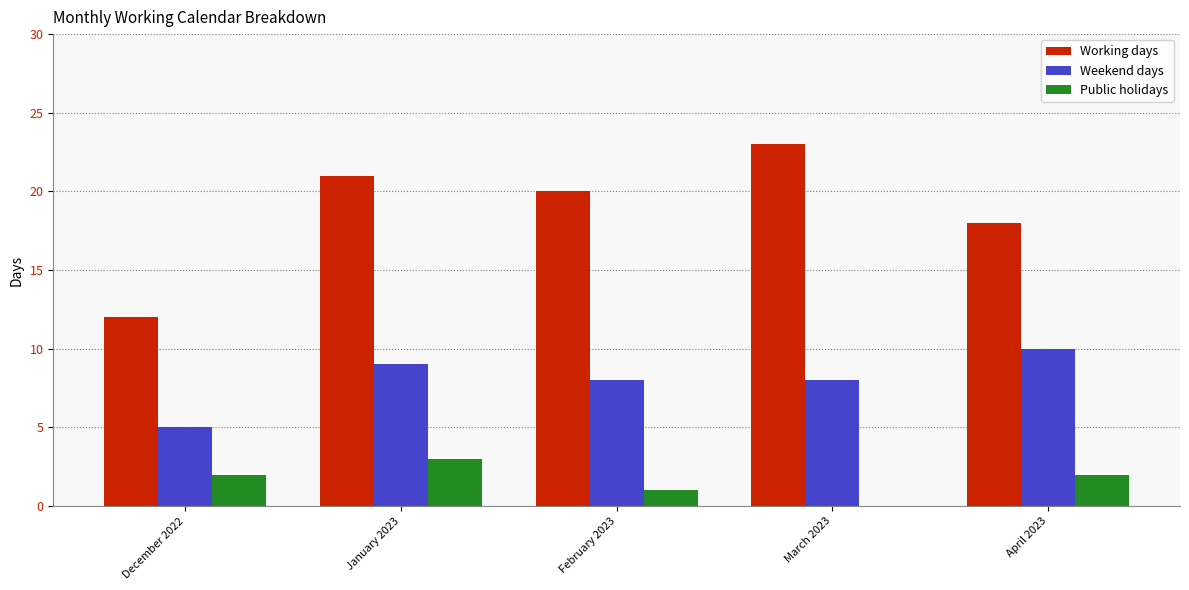

At which category is the sum across all series the highest?

January 2023